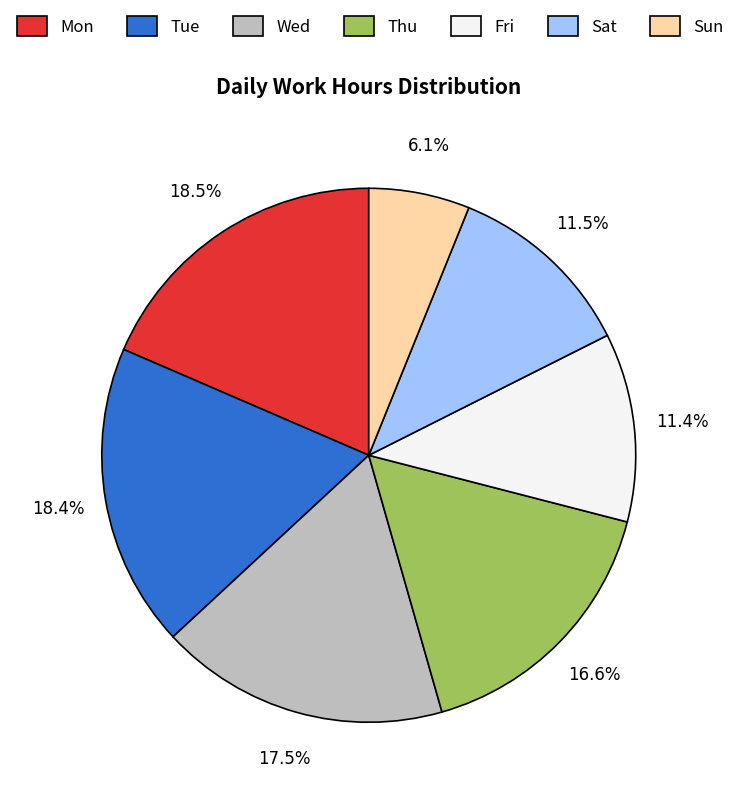

Which category has the smallest portion of the pie?

Sun